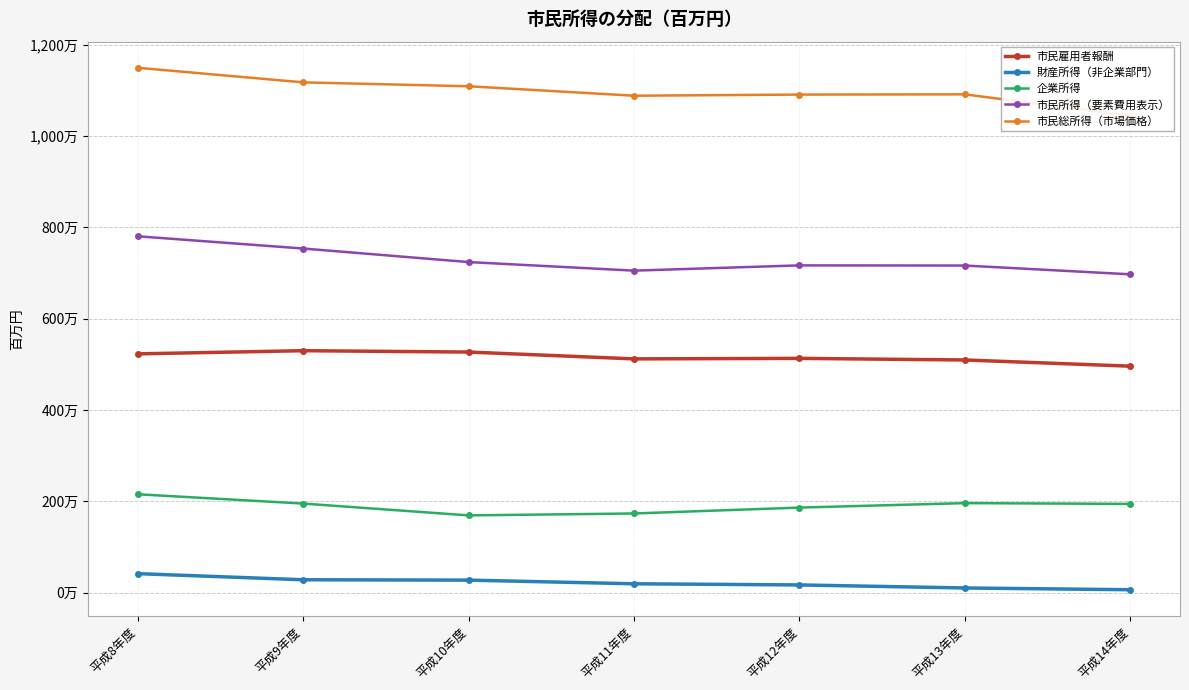

In 市民所得（要素費用表示）, how many points are lower than both neighbors (excluding endpoints)?

1